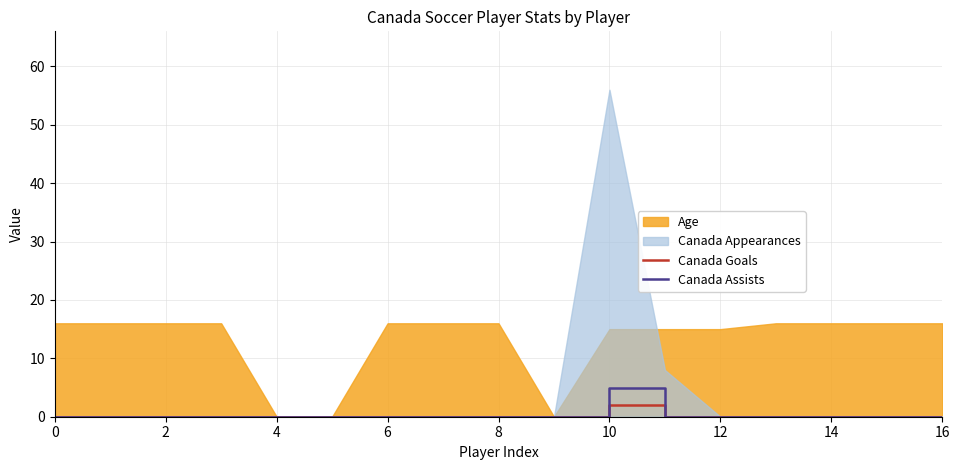

The value of Canada Goals at 15 is -1. True or false?

False